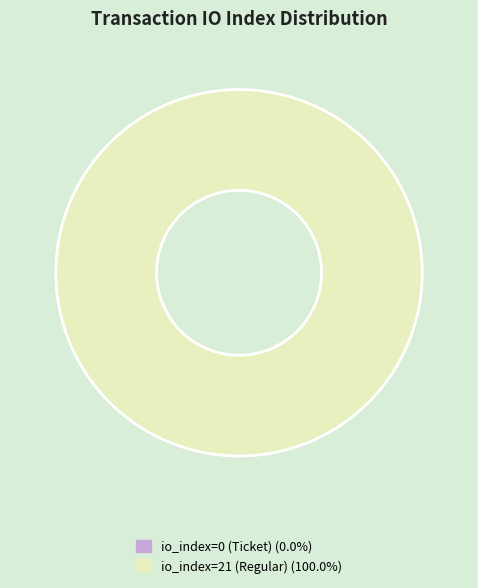

Which slice is the largest?

io_index=21 (Regular)